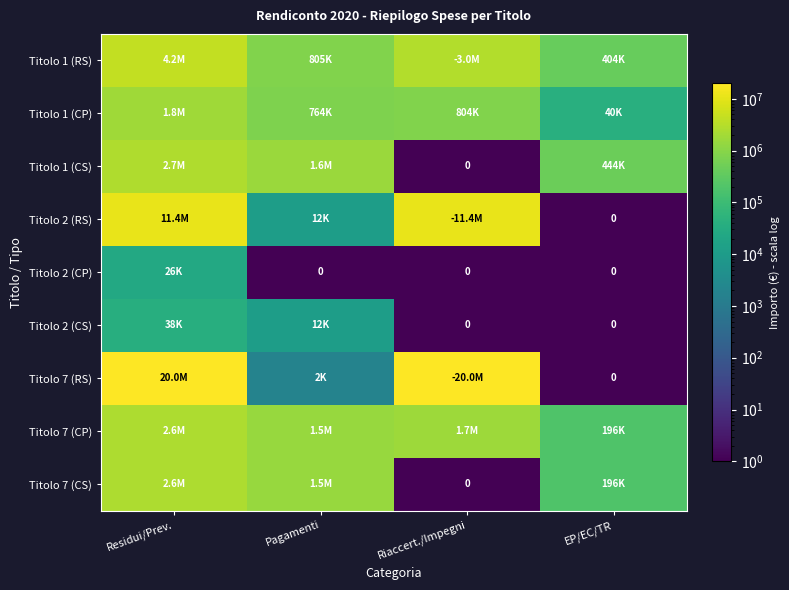

How many distinct data groups are displayed?

9